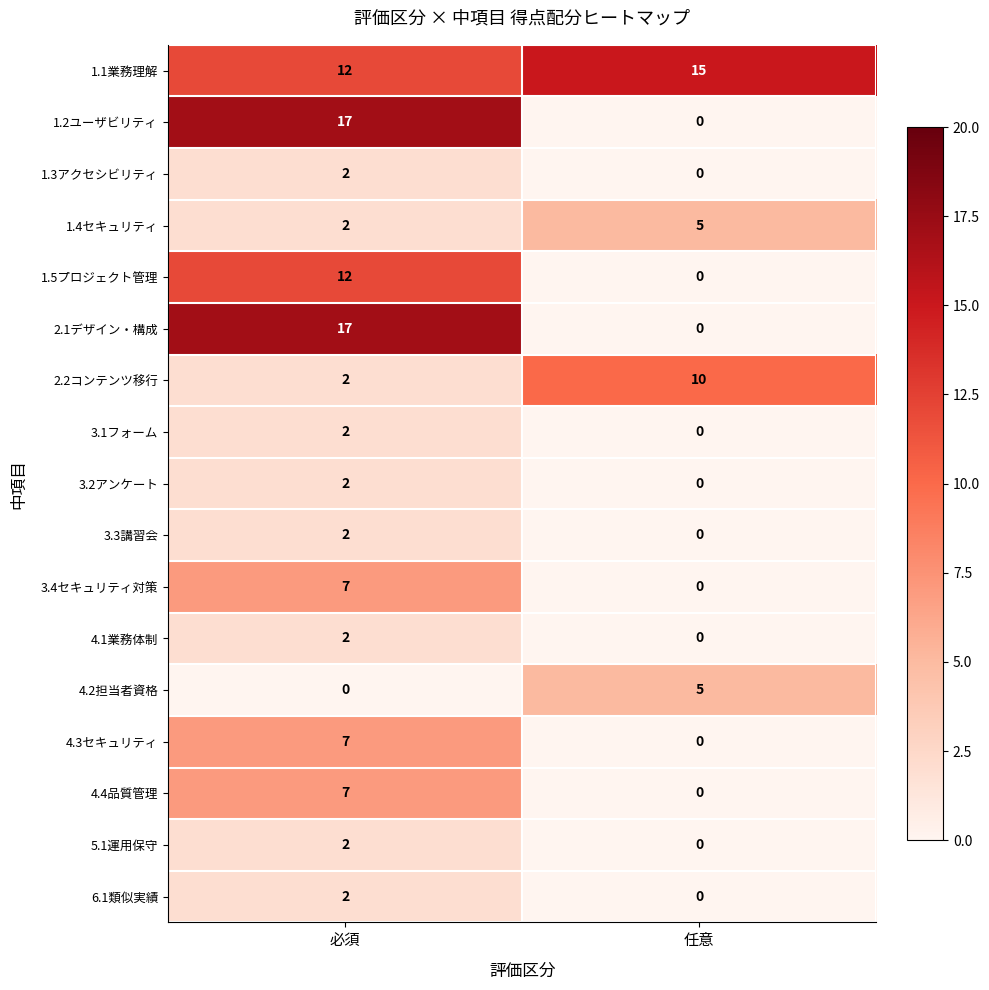

What is the approximate value of 3.4セキュリティ対策 at 必須?

7